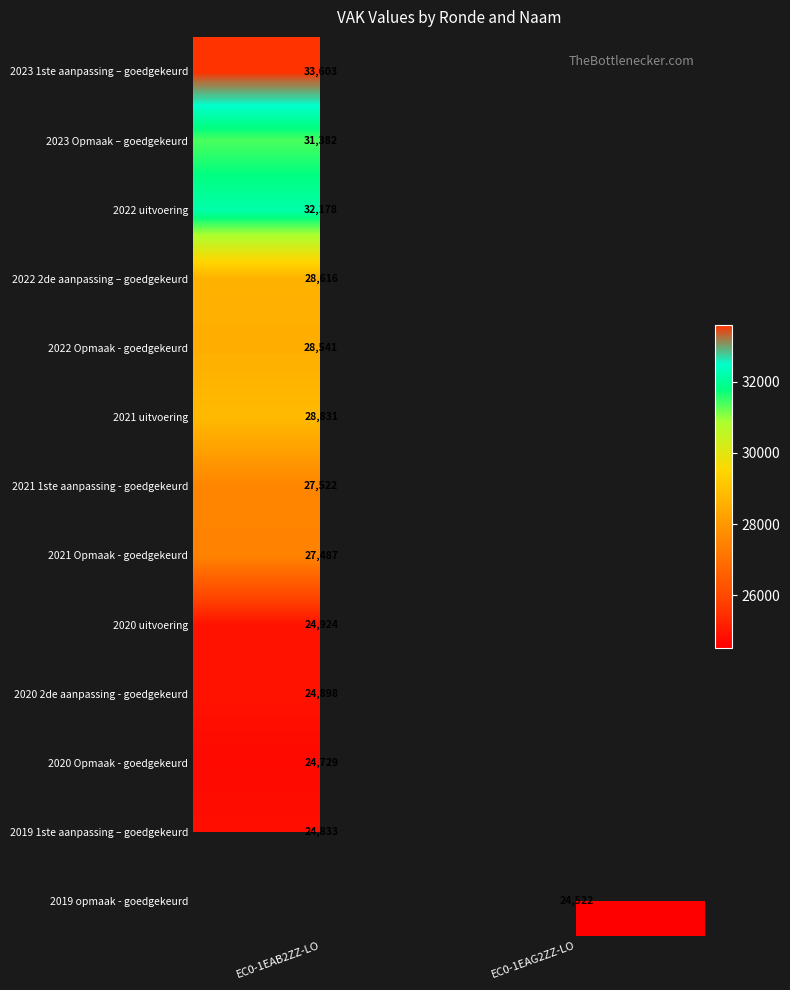

Is it true that 2023 Opmaak – goedgekeurd equals 31382 at EC0-1EAB2ZZ-LO?

True